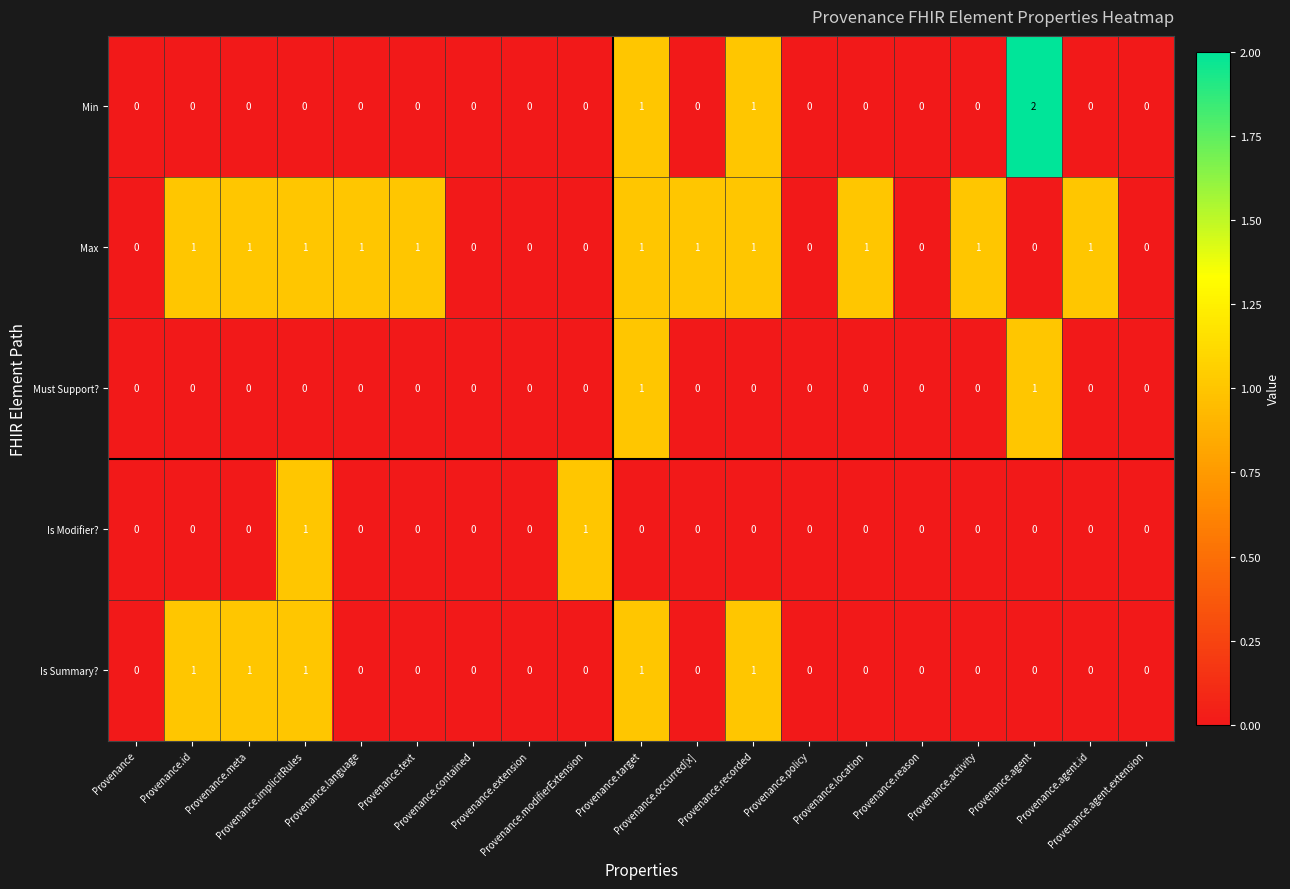

What is the sum of all Min values?

4